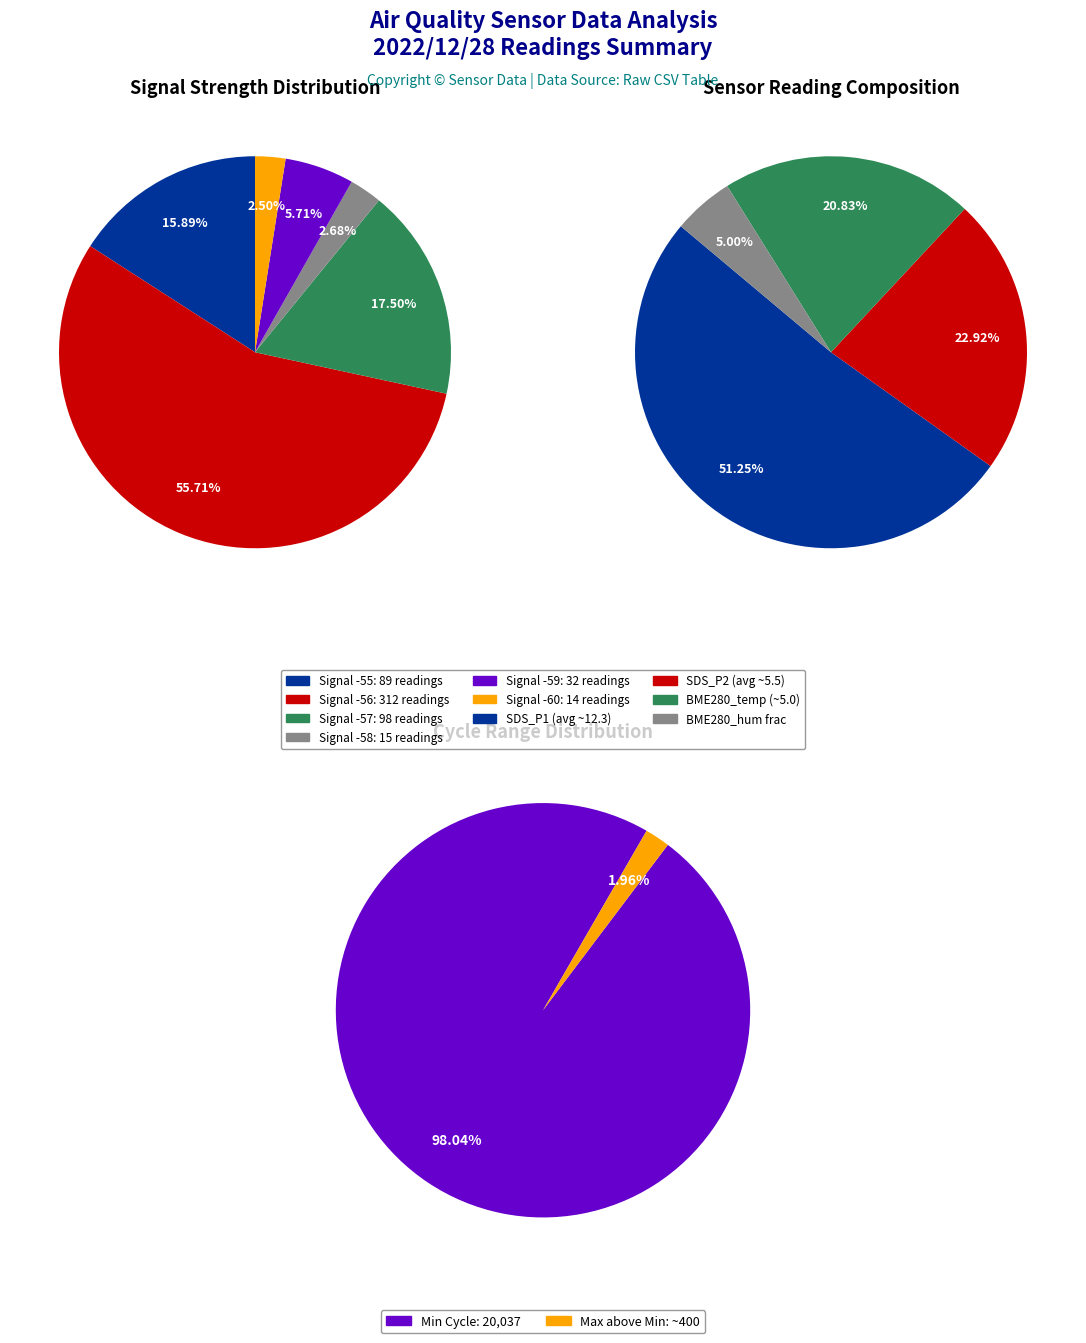

To the nearest percent, what is the average slice percentage?

25%